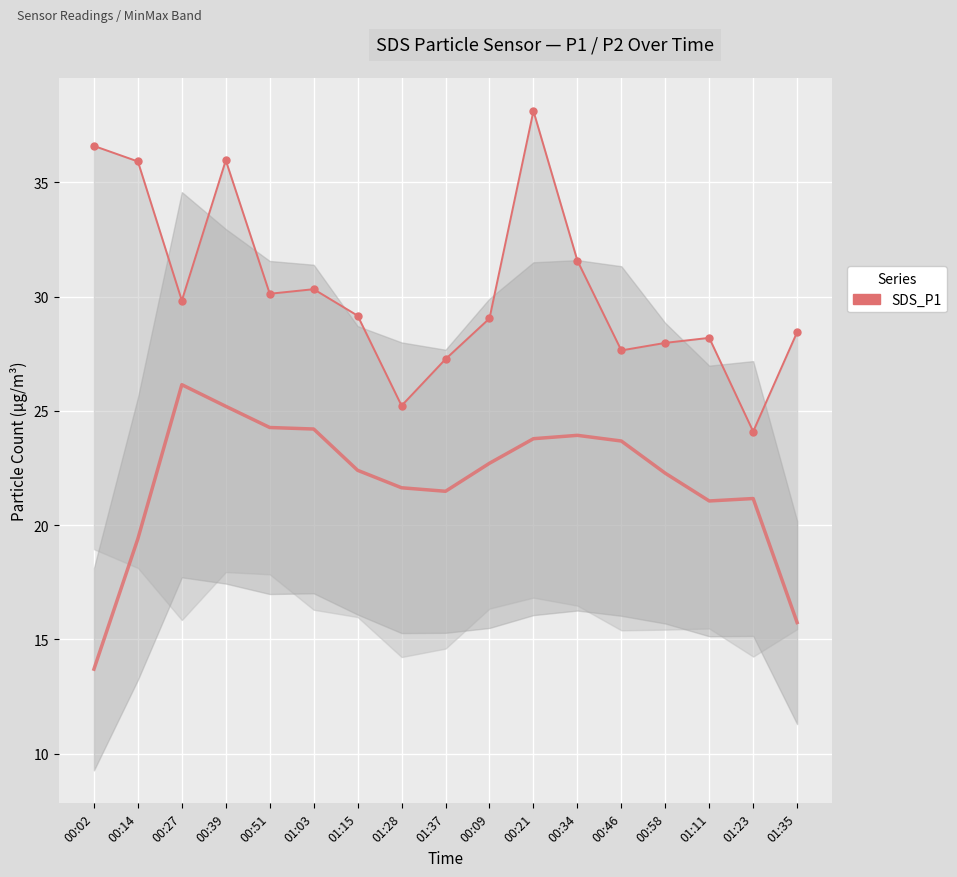

In Smoothed mid, how many points are higher than both neighbors (excluding endpoints)?

3